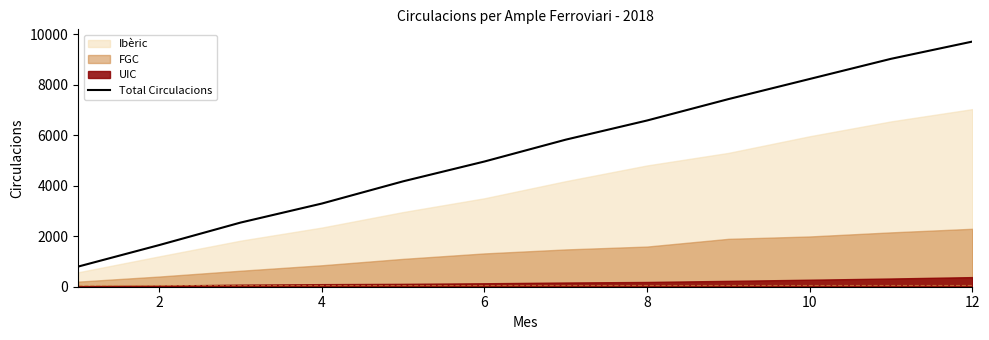

What is the maximum value for Total Circulacions?

9715